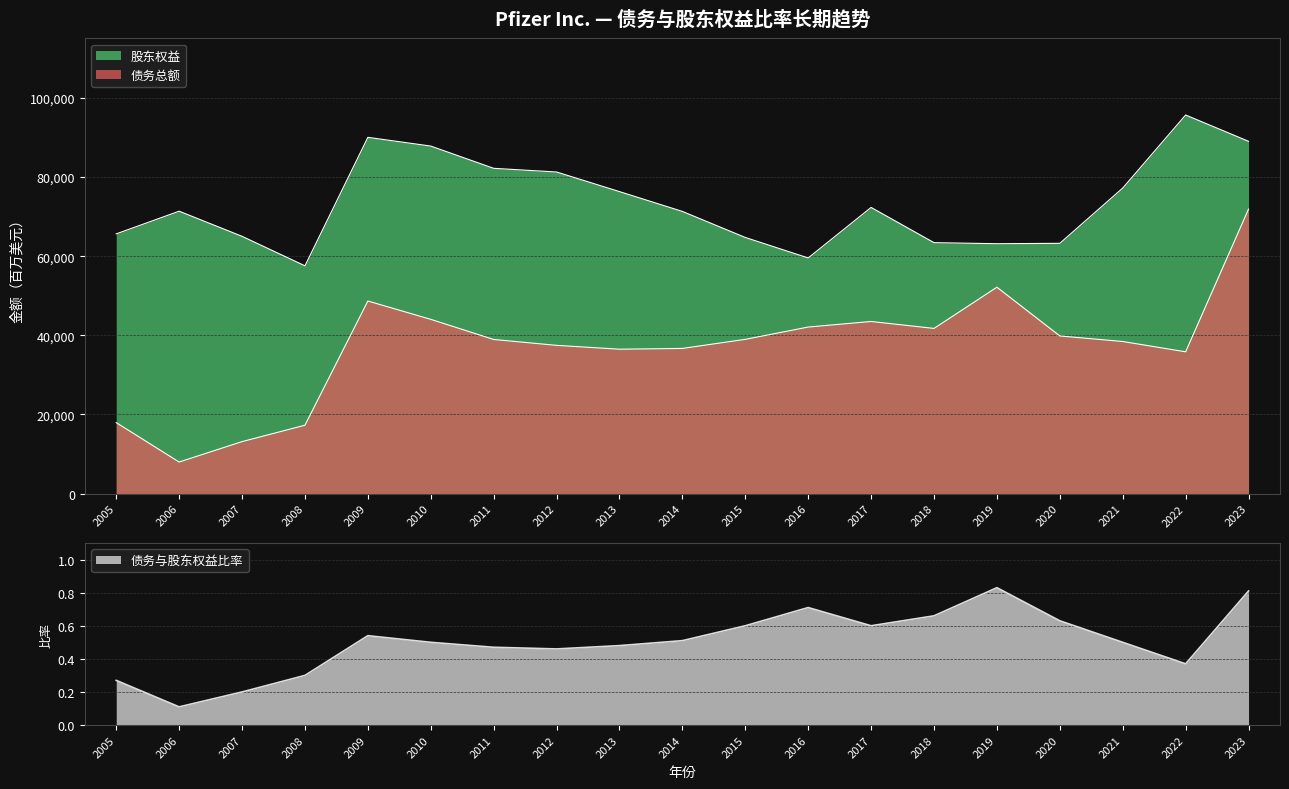

What is the sum of all 股东权益 values?

1396672.0